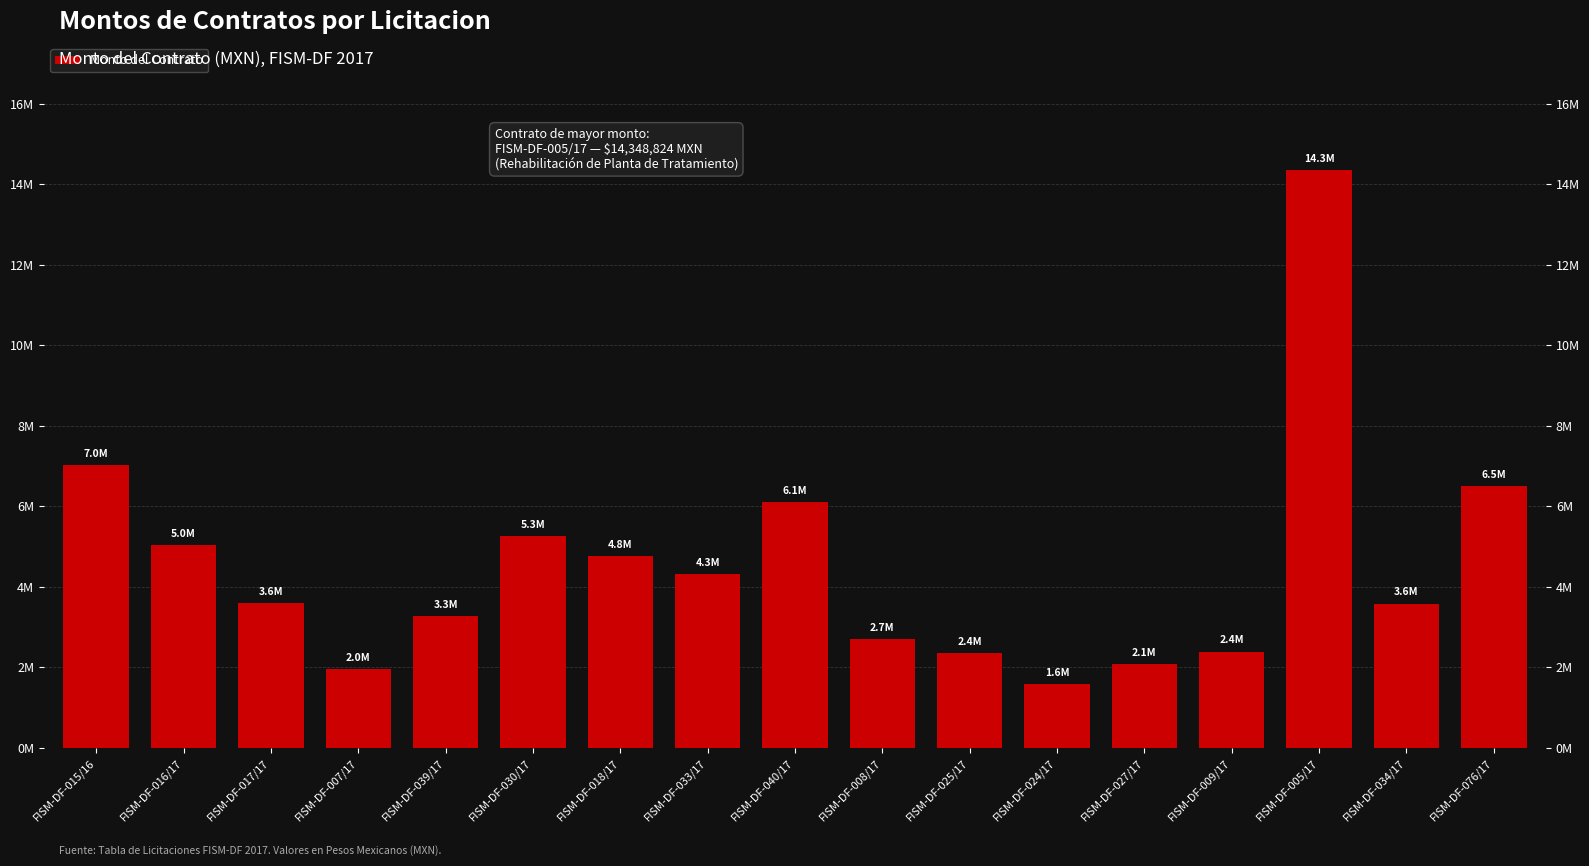

At which category does the chart reach its peak across all series?

FISM-DF-005/17